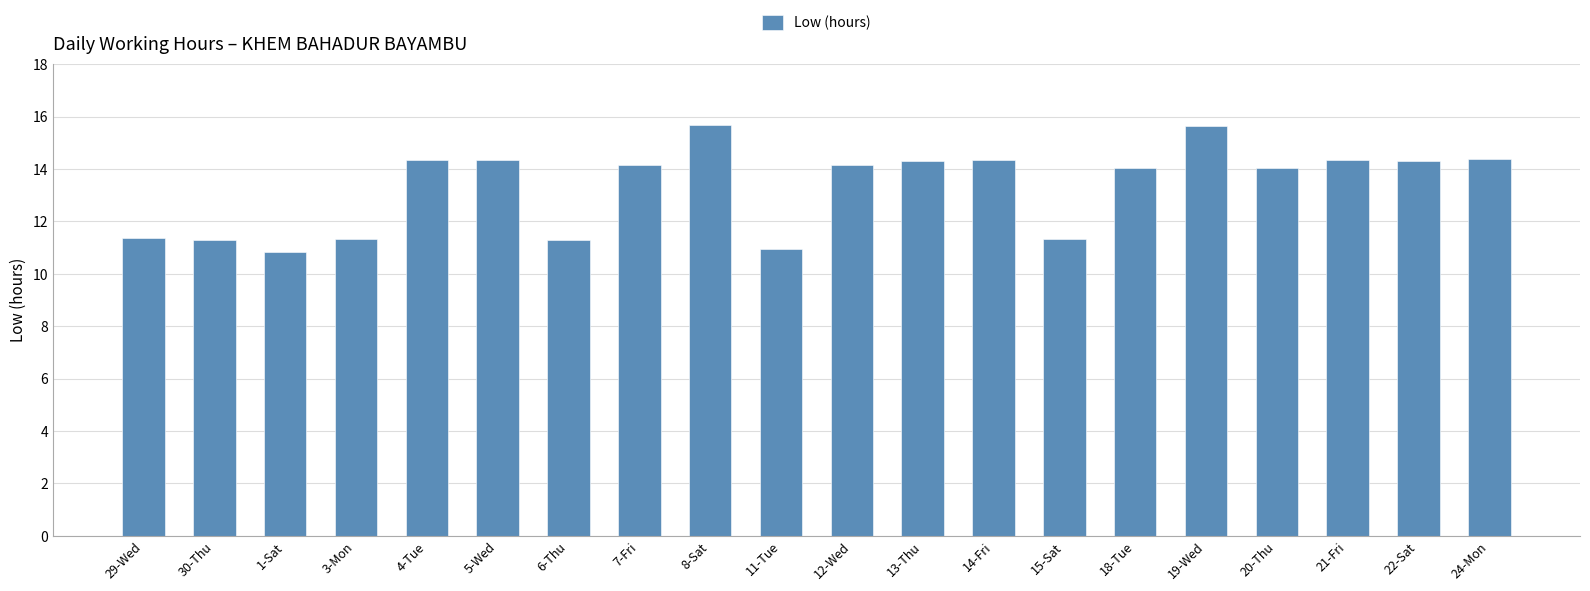

Read the value at 13-Thu.

14.3